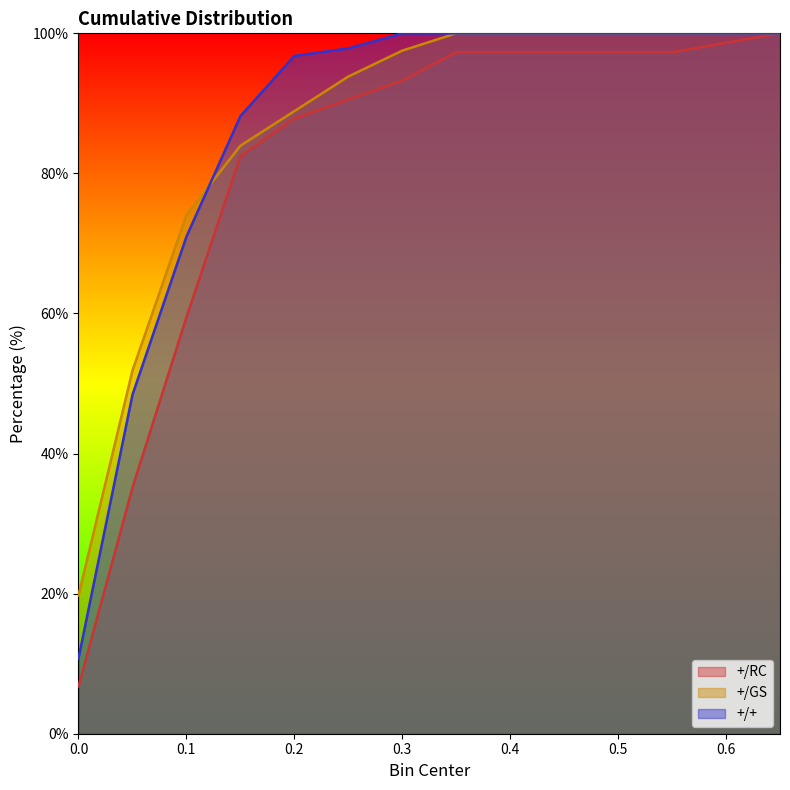

Is it true that +/GS equals 19.8 at 0.0?

True